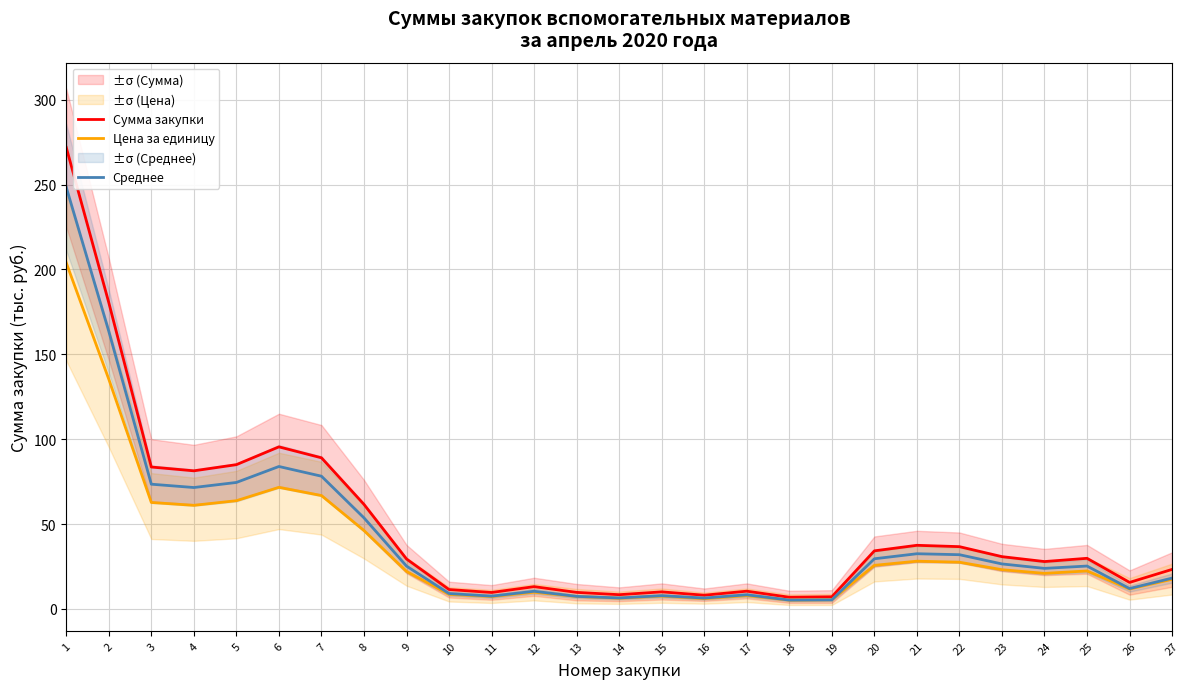

What value does the Цена за единицу series have at 8?

46.2